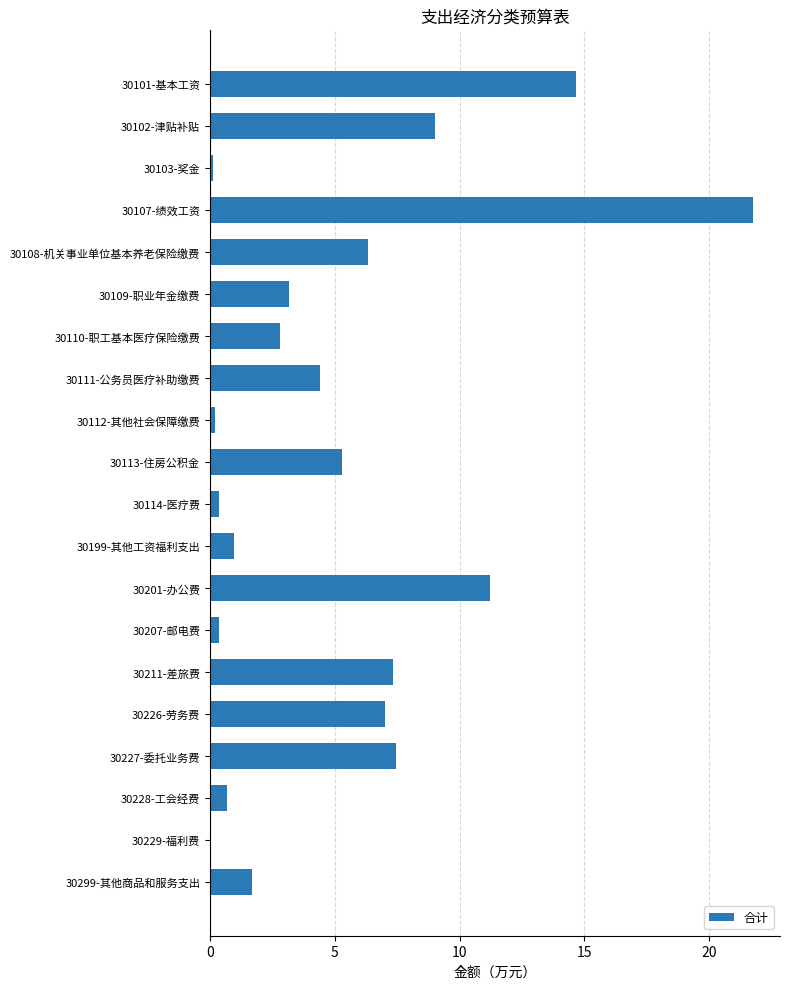

The chart shows a value of 11.2 at 30201-办公费. True or false?

True